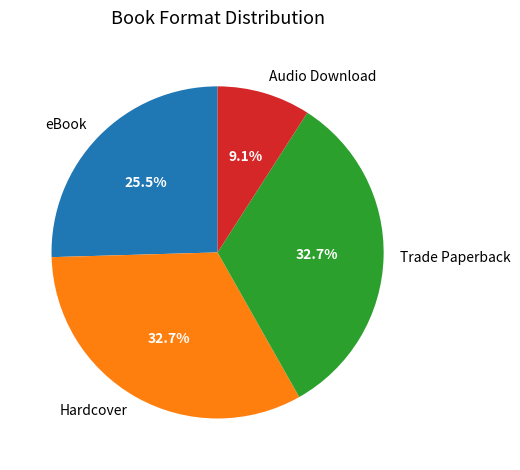

Combined, what portion of the pie is Audio Download and Trade Paperback?

41.8%